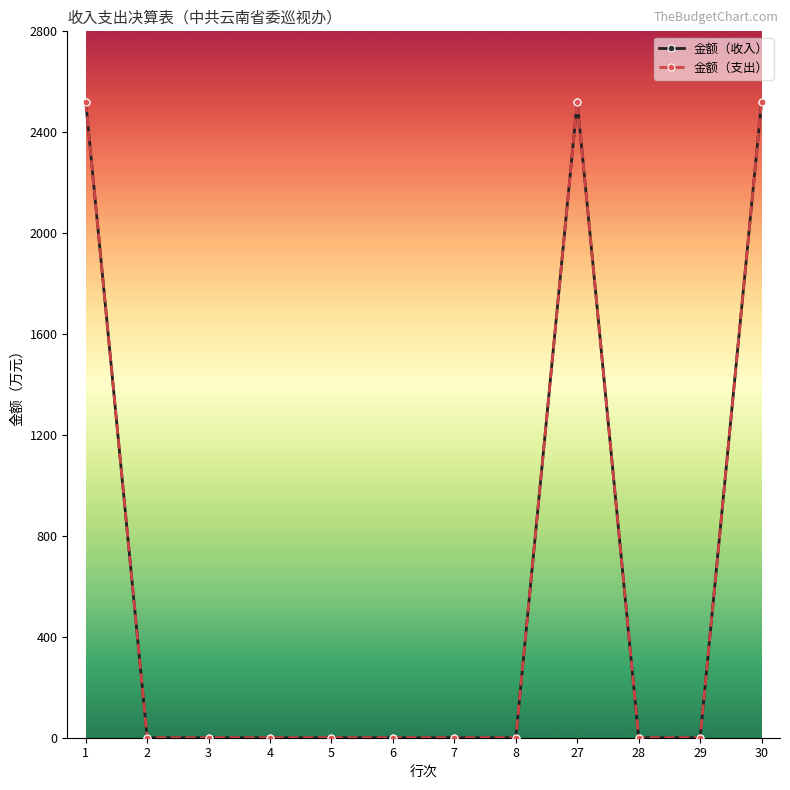

Which series changed the most between 28 and 29?

金额（收入）